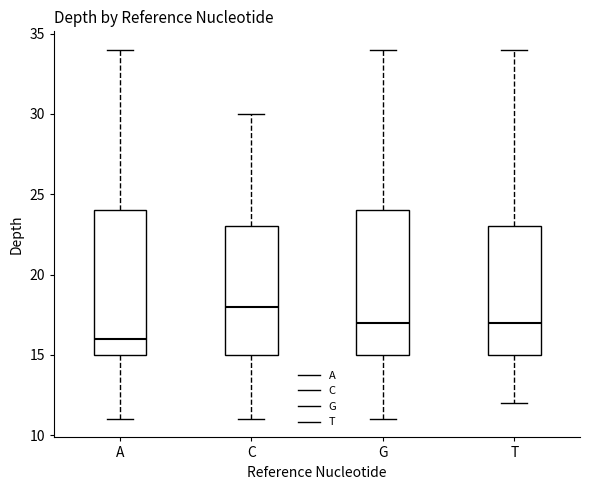

Which box's median line is the highest?

C